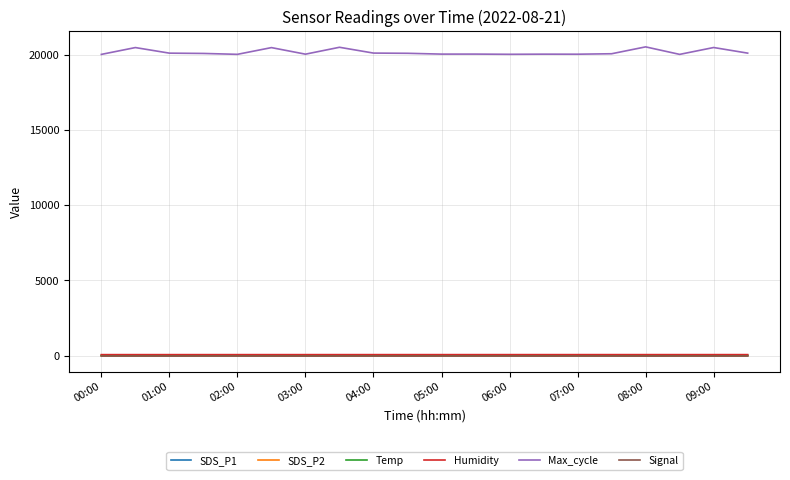

True or false: SDS_P1 and Max_cycle intersect in this chart.

False